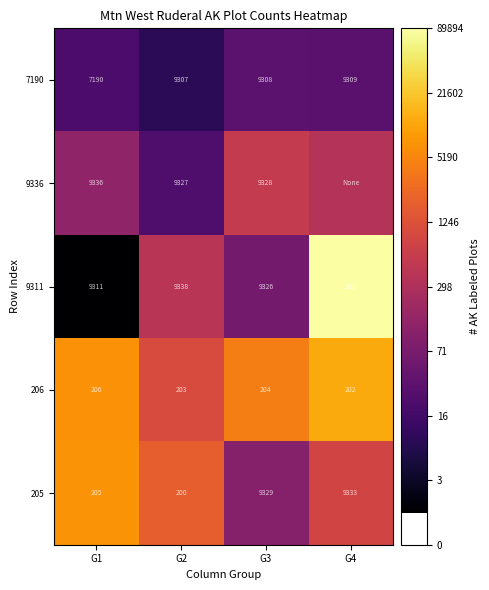

Is the value of 7190 at G4 greater than the value of 9336 at G2?

No